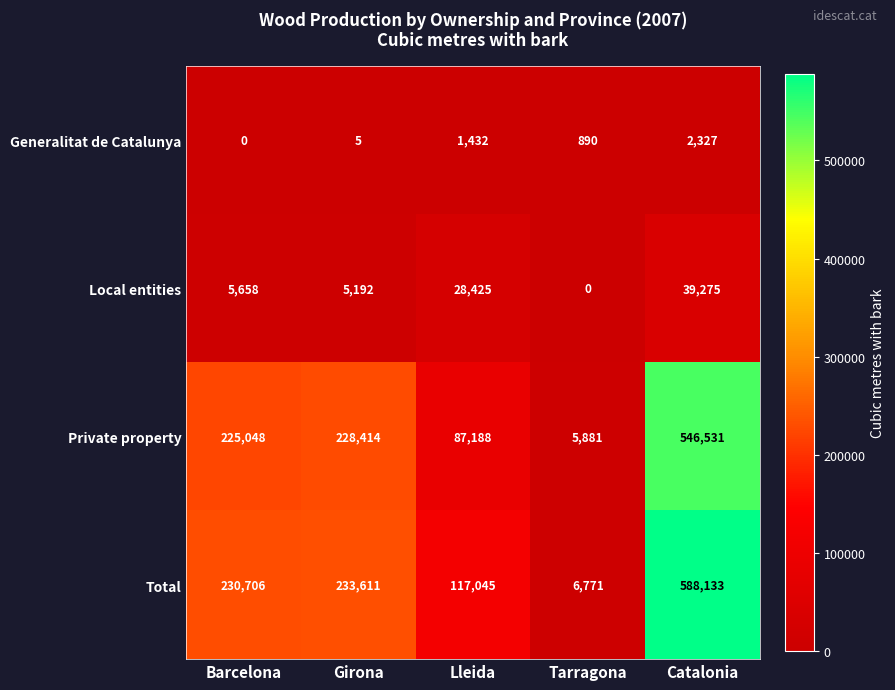

What is the difference between the second highest and minimum values in the Private property series?

222533